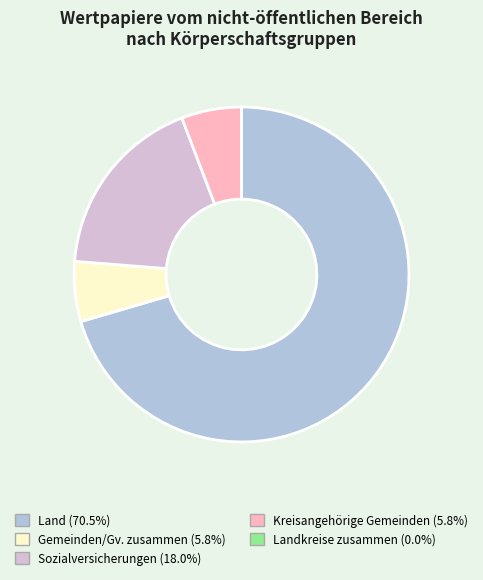

Is there a majority slice in this chart?

Yes